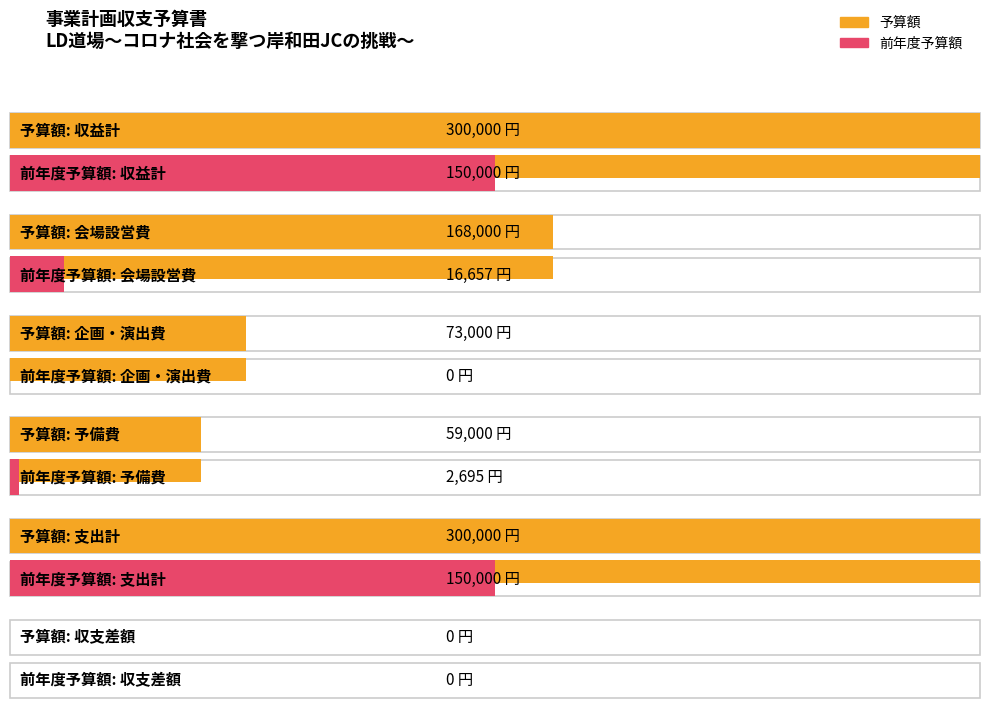

Rank the series at 支出計 from lowest to highest value.

前年度予算額, 予算額